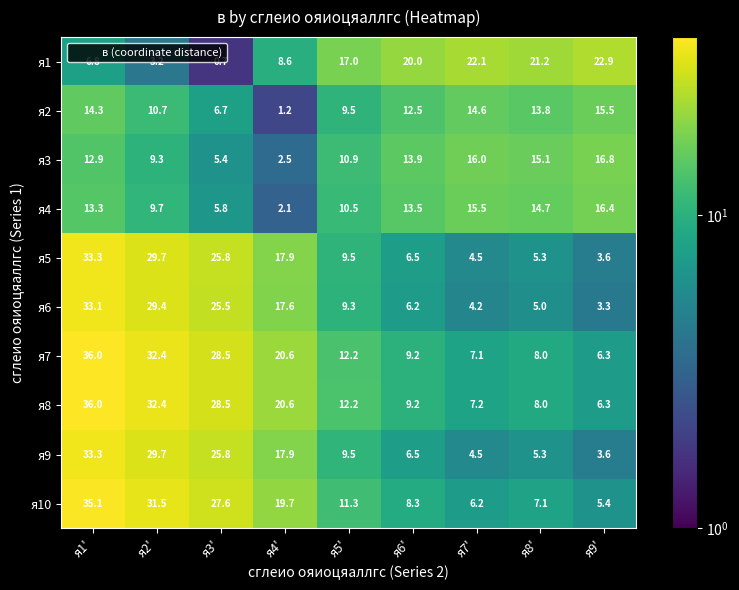

At which category is the sum across all series the highest?

я1'